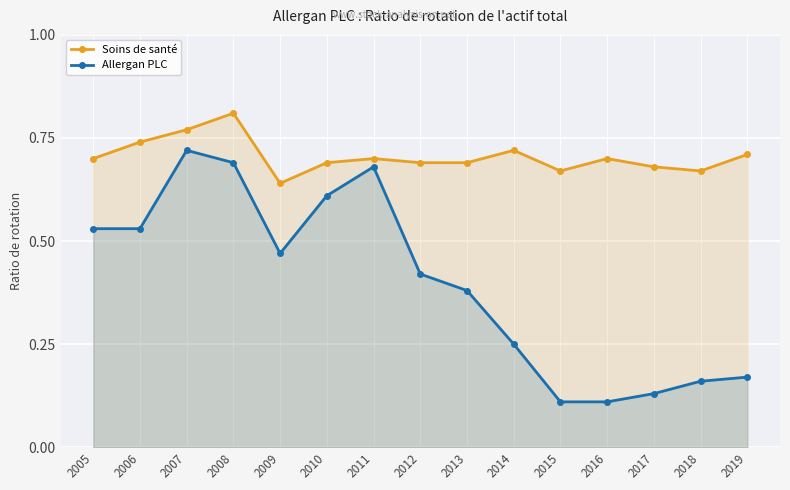

The value of Soins de santé at 2013 is 1.2. True or false?

False